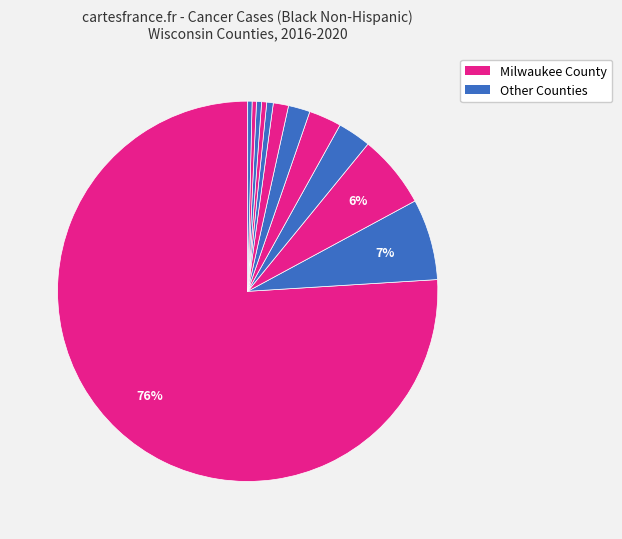

How many slices are in this pie chart?

12